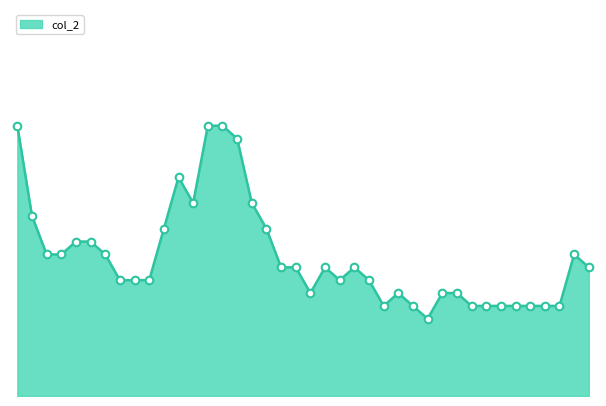

Is this an area chart (filled region under the line)?

Yes